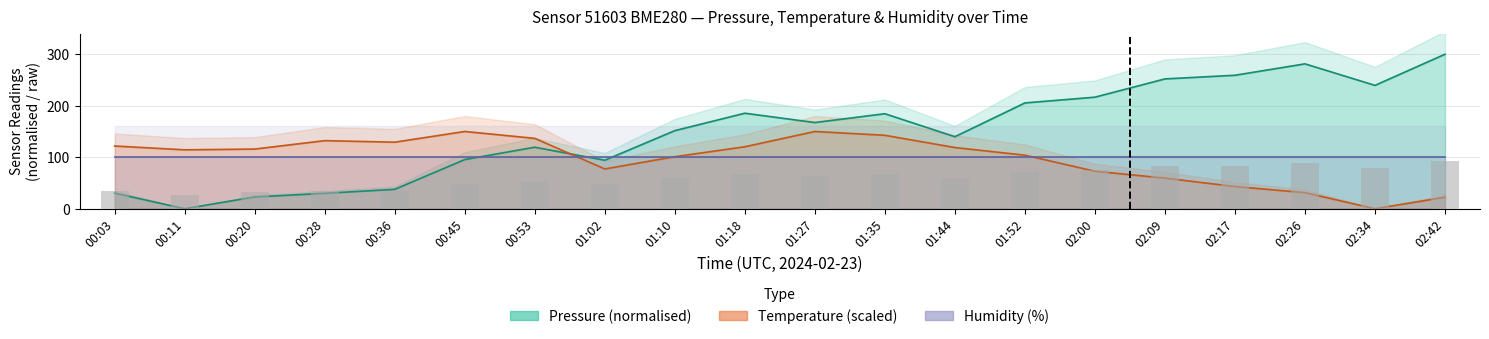

Reading left to right, list all the values displayed in this chart.

pressure: 30.2	0.0	22.8	29.9	37.6	95.5	119.4	94.1	151.6	185.4	167.3	184.5	139.8	205.4	216.6	252.1	259.1	281.3	239.5	300.0
temperature: 121.8	114.4	115.8	132.2	129.2	150.0	136.6	77.2	101.0	120.3	150.0	142.6	118.8	104.0	72.8	59.4	43.1	31.2	0.0	22.3